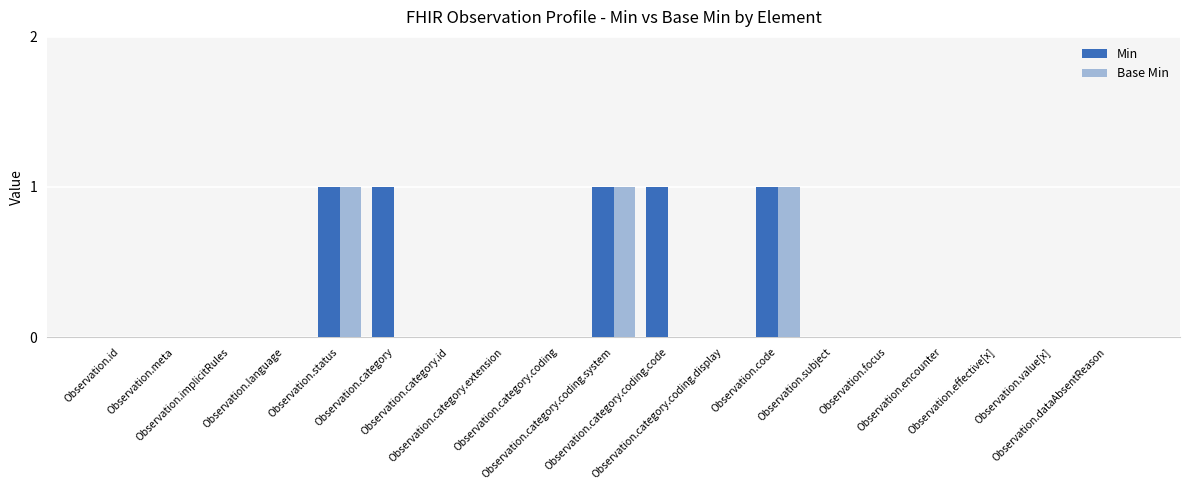

How many groups of bars are there?

19